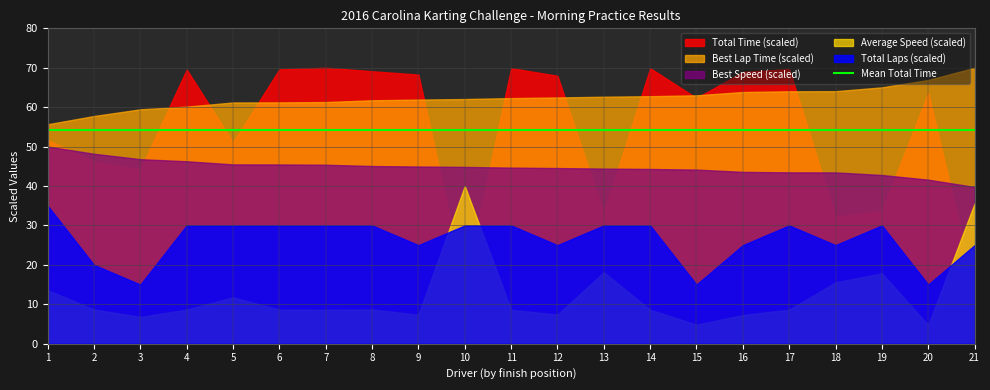

Which series has the largest range (max minus min)?

Total Time (scaled)